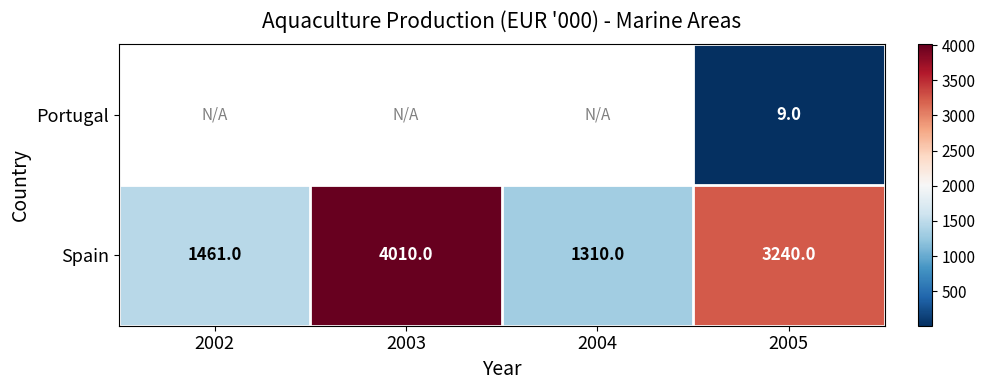

List the labels in order of Spain value, largest first.

2003, 2005, 2002, 2004